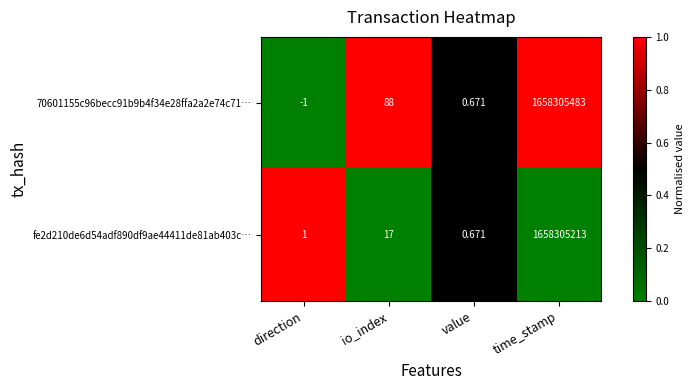

How many series are shown in this chart?

2